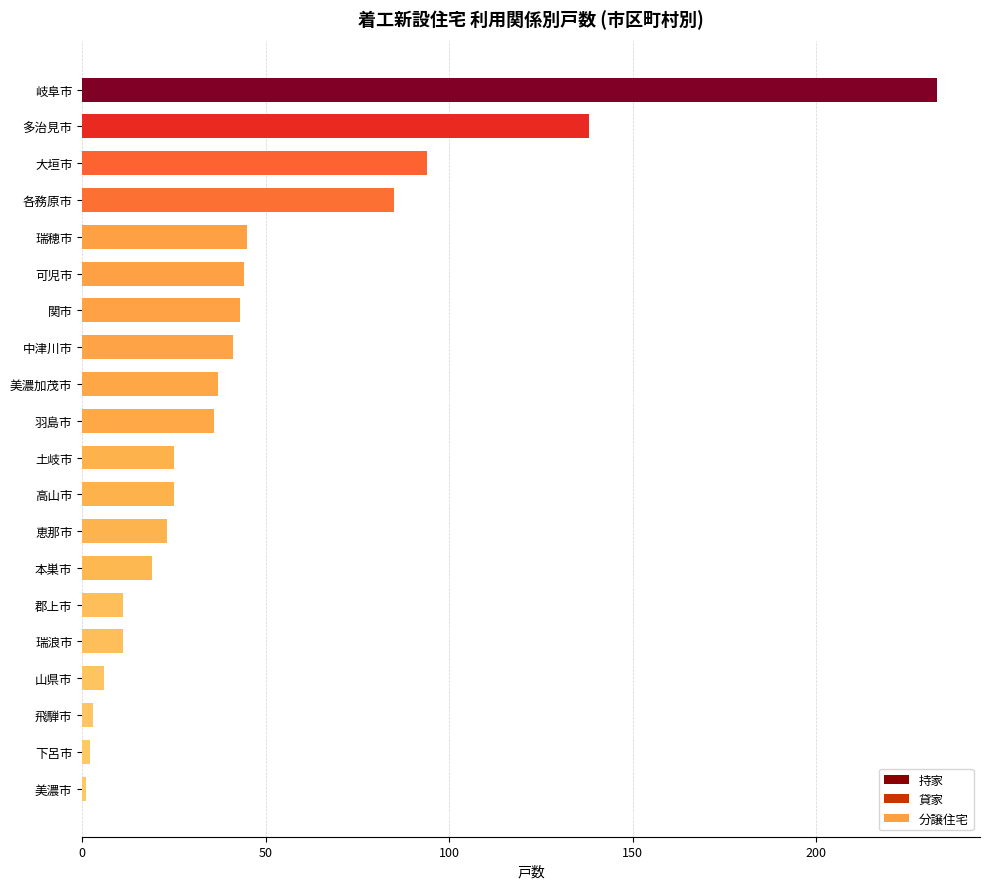

What position from the left is 多治見市?

2